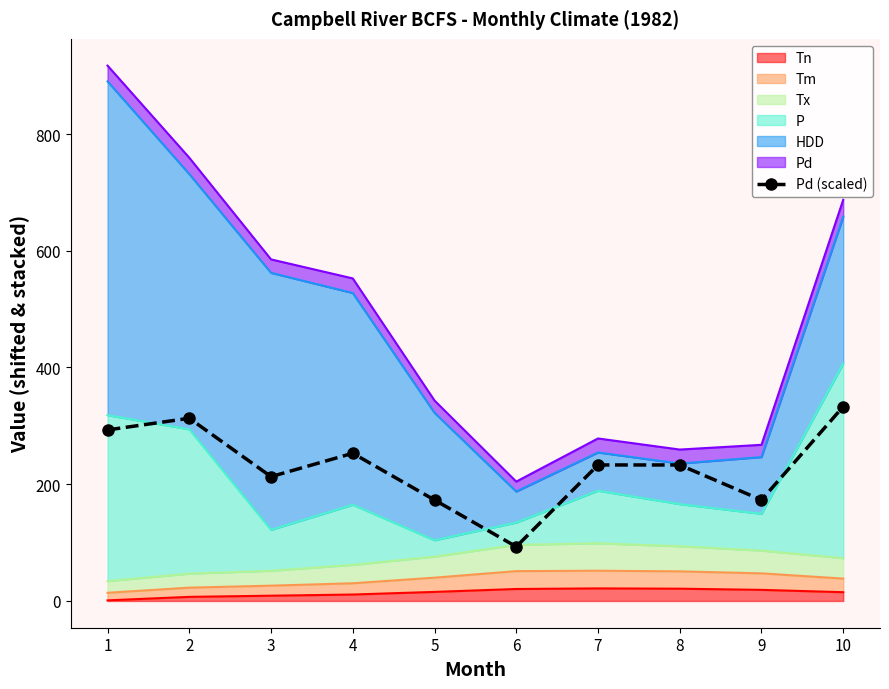

What is the value of the 7th point from the left?

233